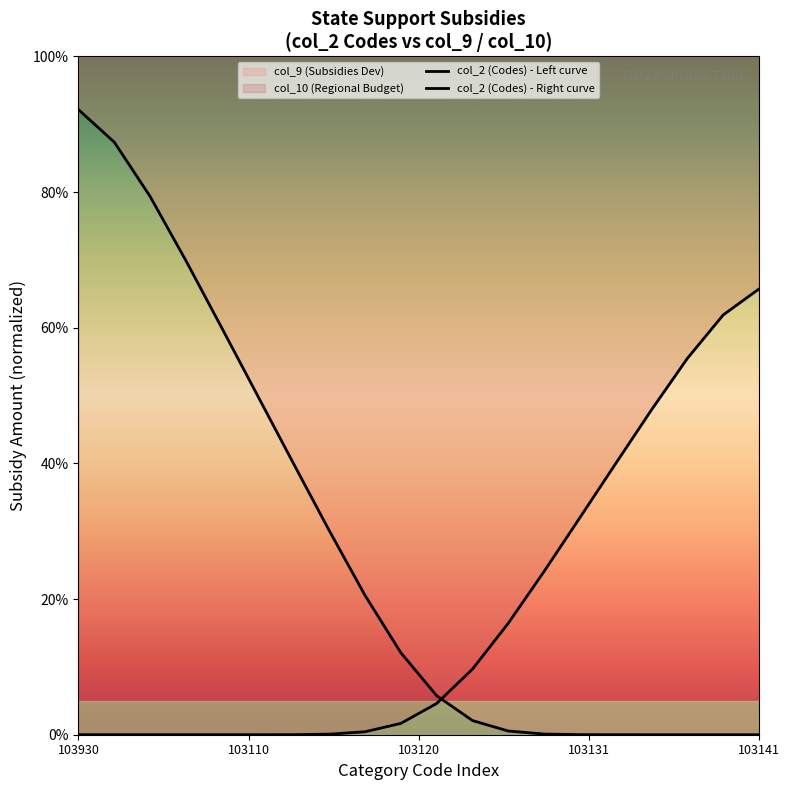

At which category is the sum across all series the highest?

103930